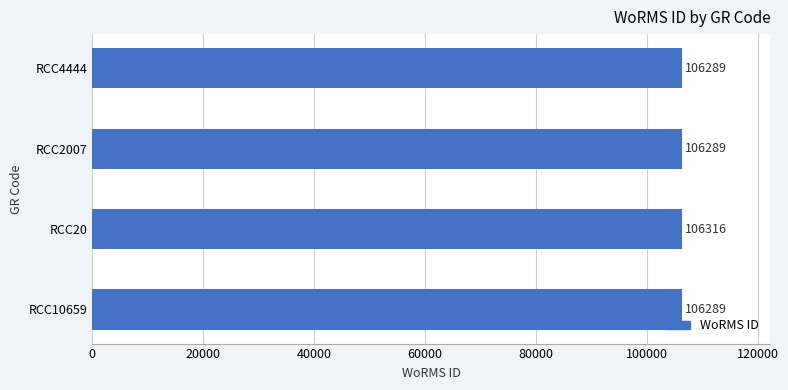

Which has a higher value, RCC20 or RCC2007?

RCC20